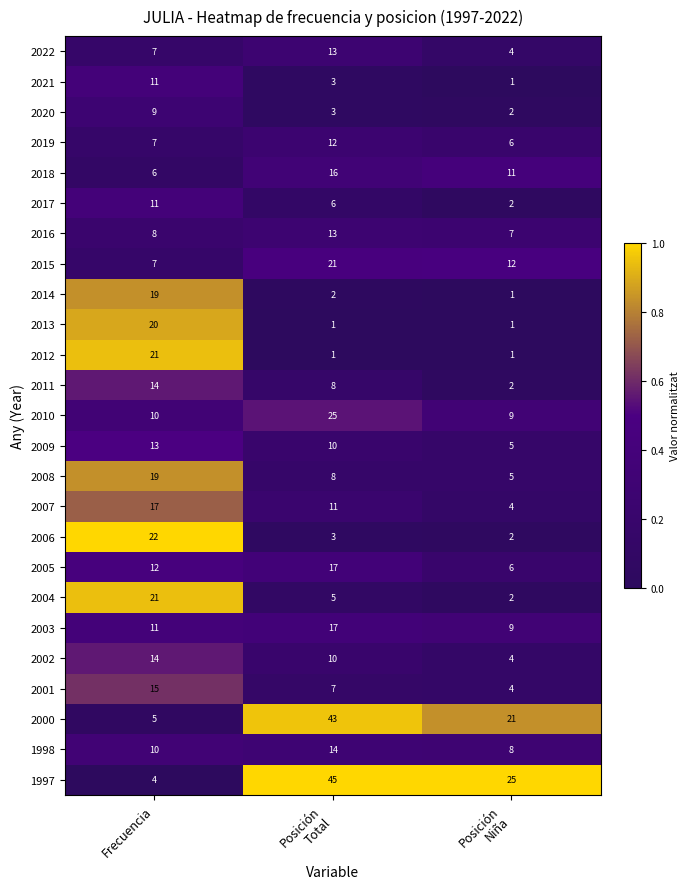

What is the maximum value shown in the chart?

45